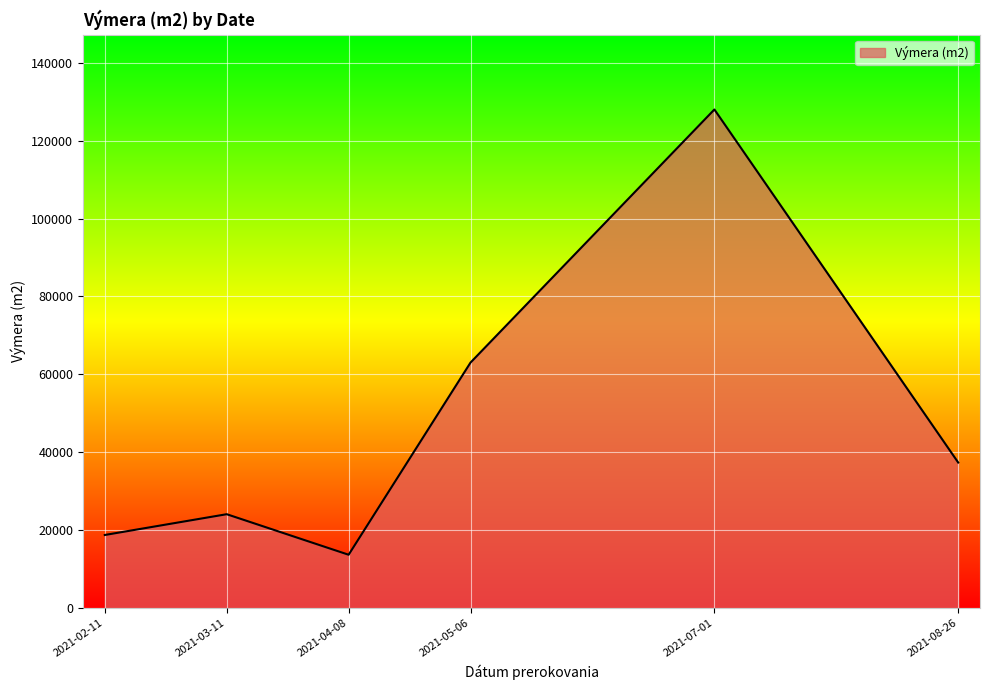

How many values are below 37366?

3